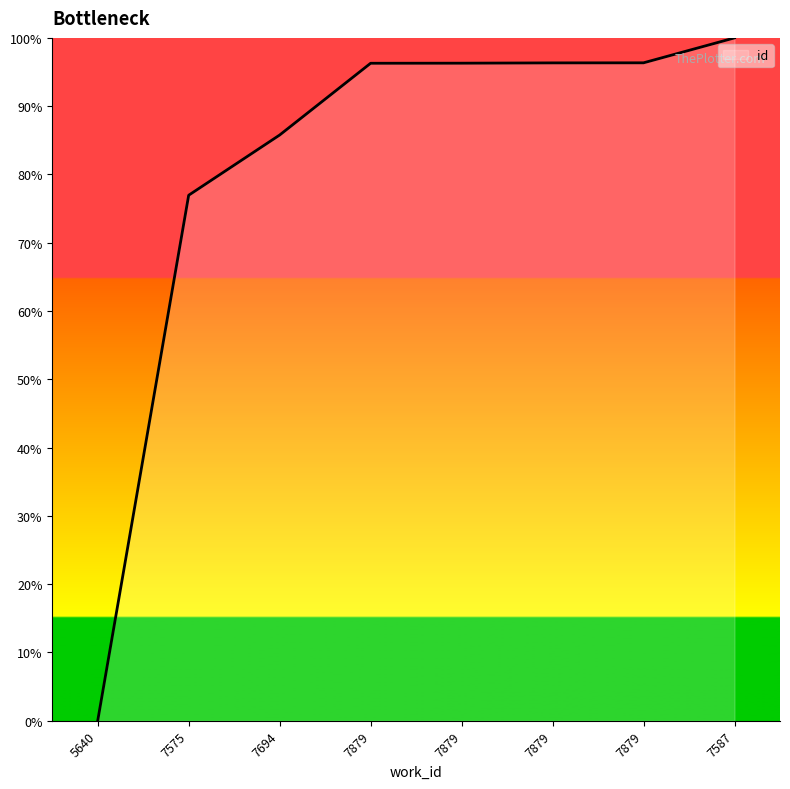

Approximately how many times larger is the value at 7879 compared to 7879?

1.0